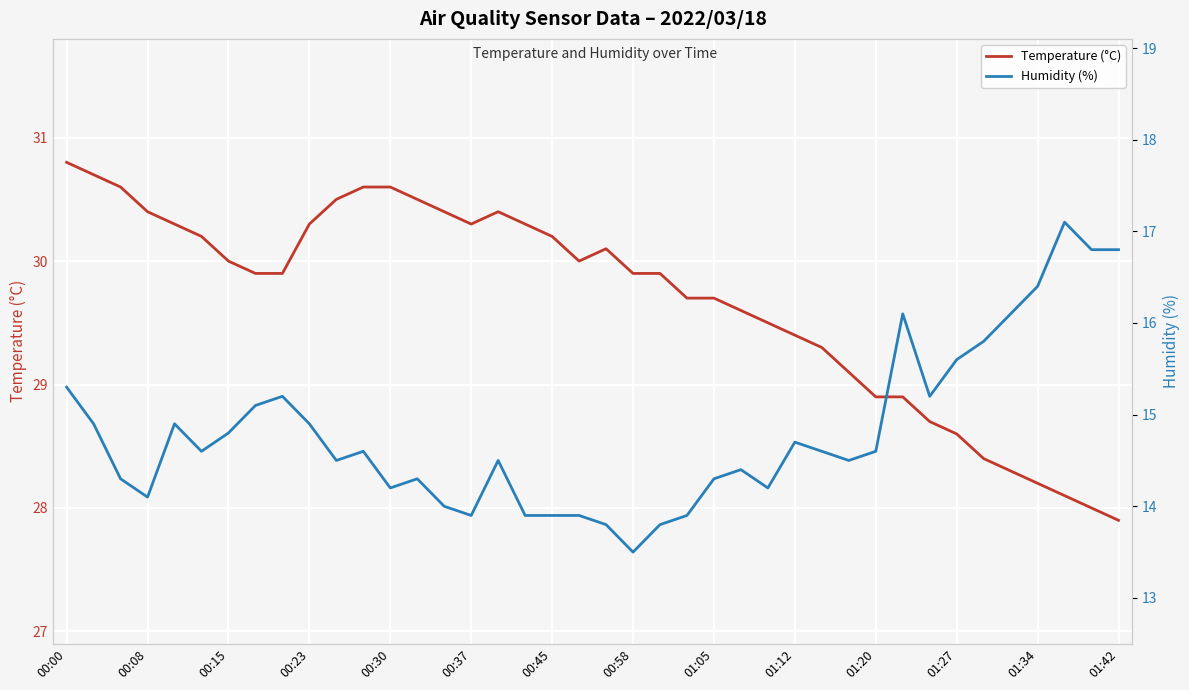

The value of Temperature (°C) at 01:42 is 5.7. True or false?

False